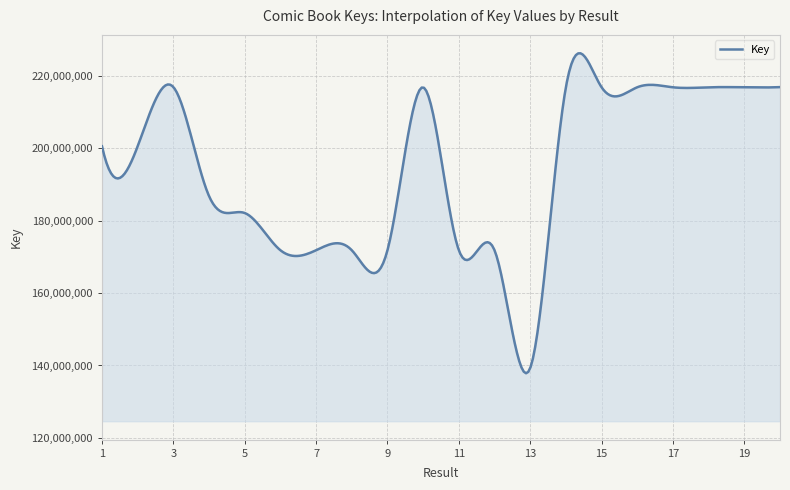

What is the smallest value displayed?

137851218.2